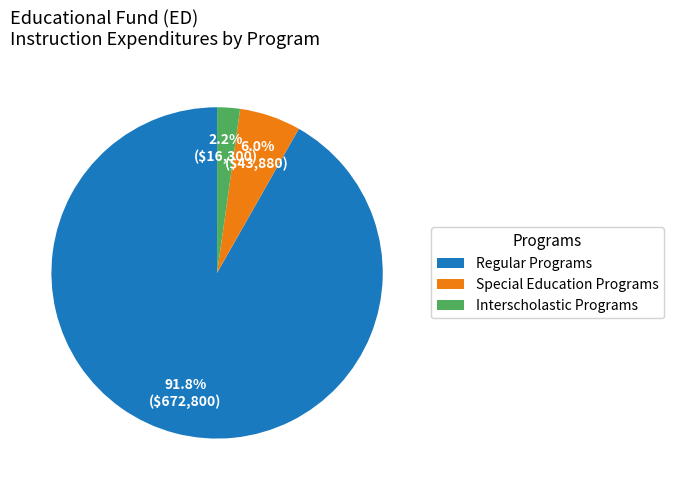

What percentage is NOT represented by Interscholastic Programs?

97.8%